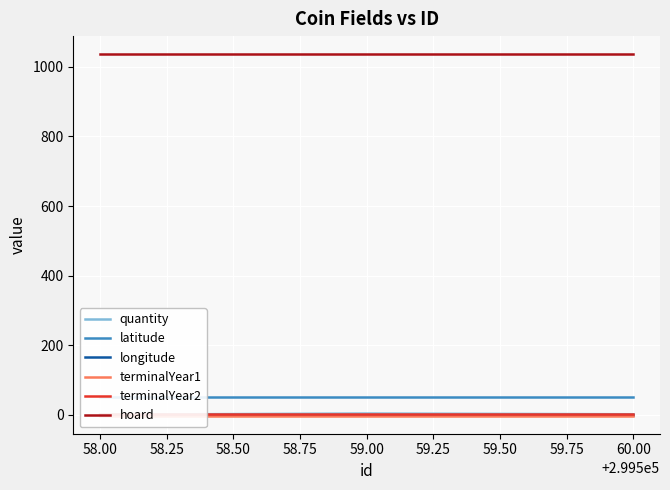

Which series changed the most between 58.00 and 60.00?

quantity